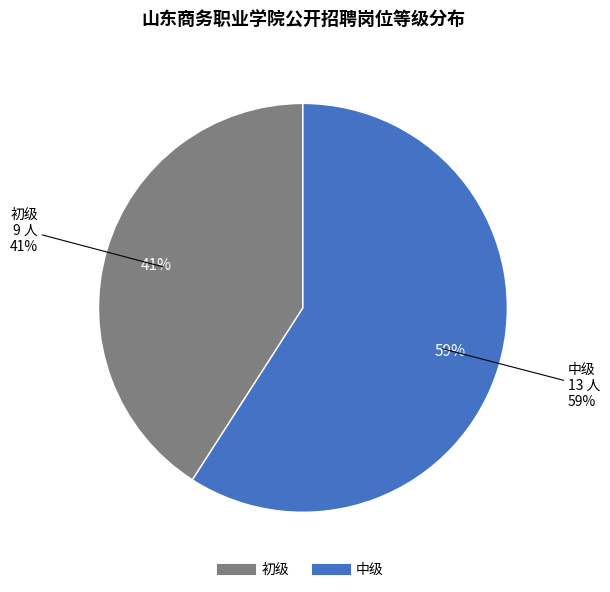

True or false: 初级 accounts for 49% of the total.

False